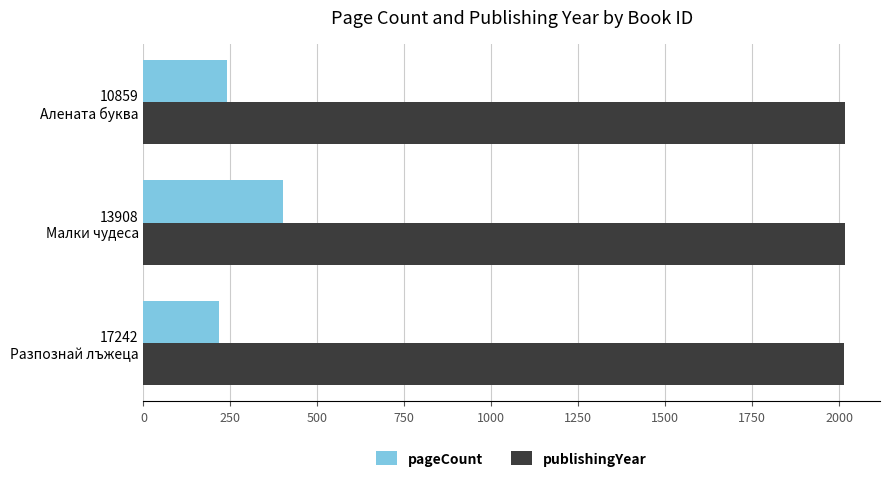

At how many categories does at least one series exceed 587?

3